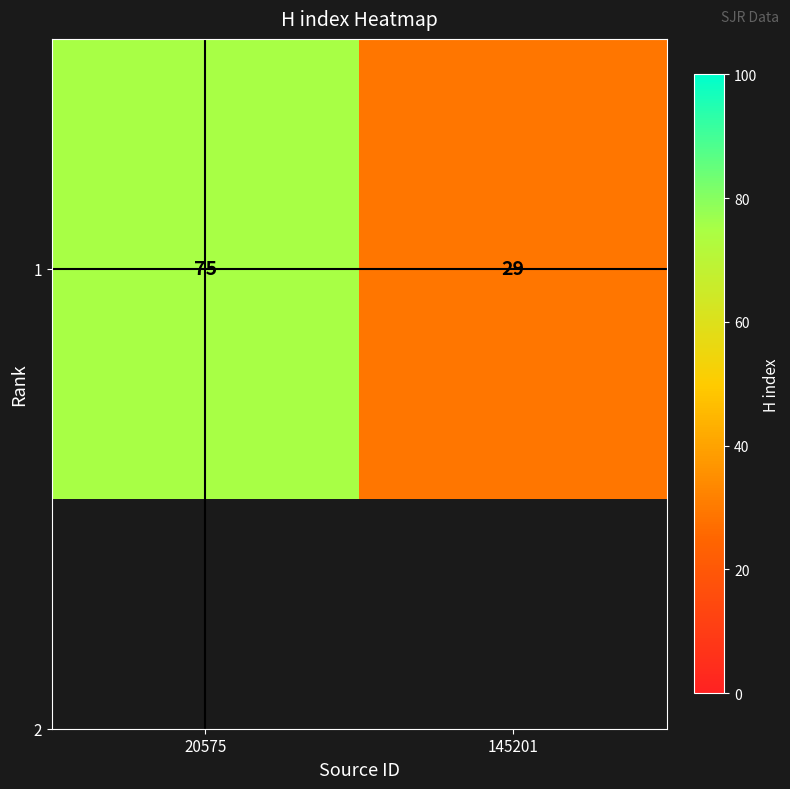

What is the sum of all values?

104